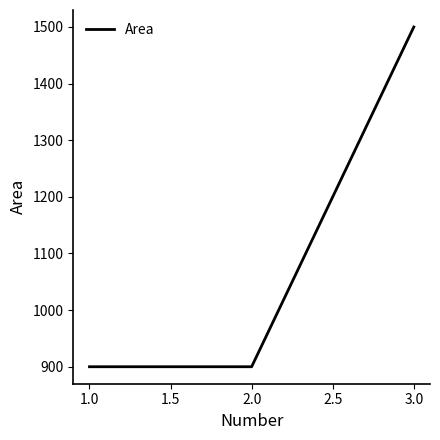

The value at 1.0 is 563. True or false?

False